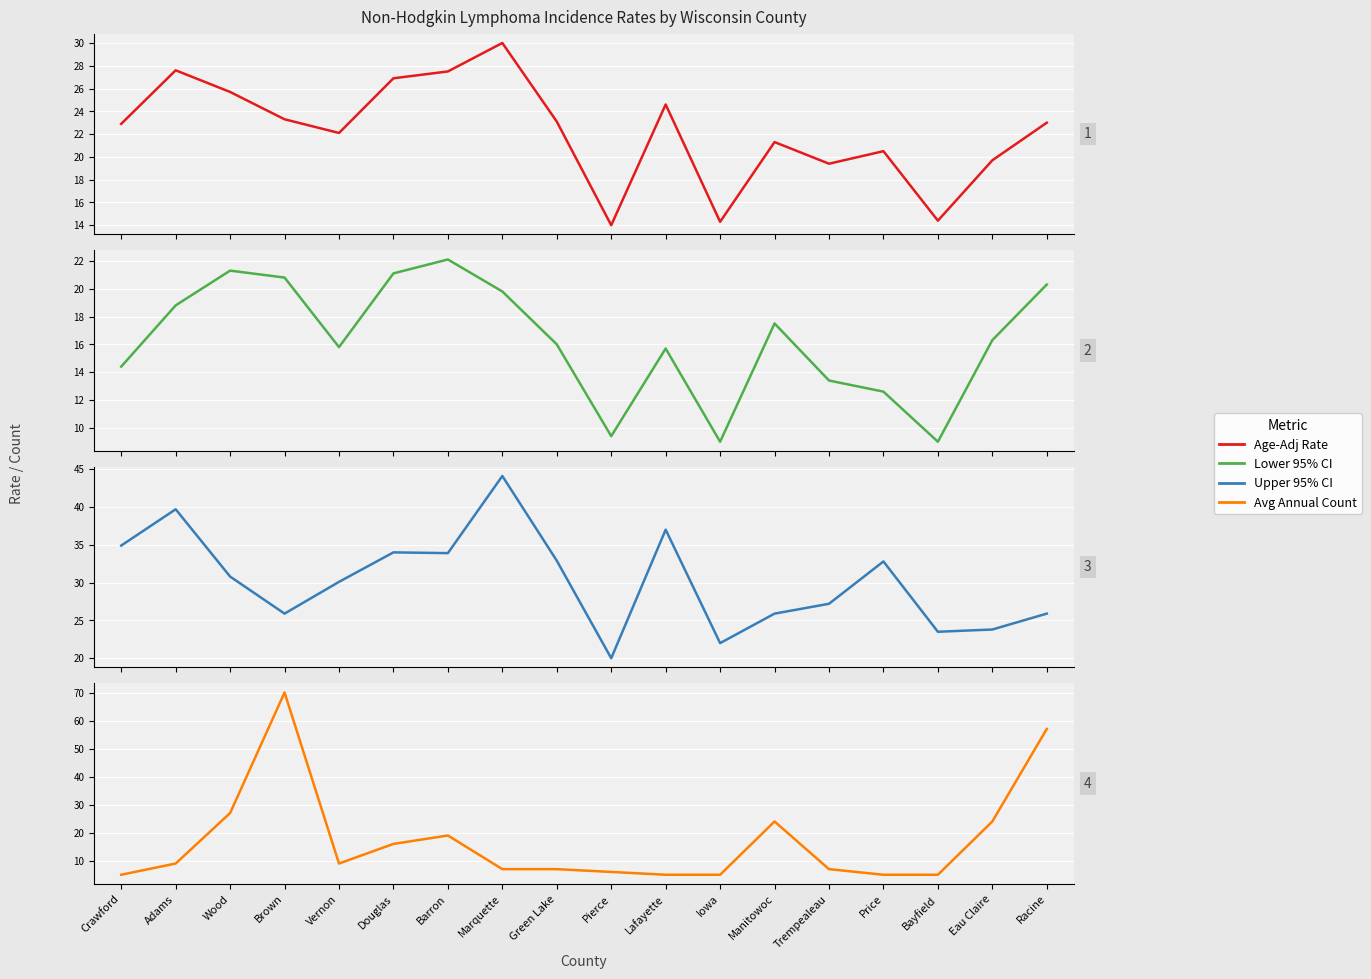

Does the chart display data point markers on the line(s)?

No